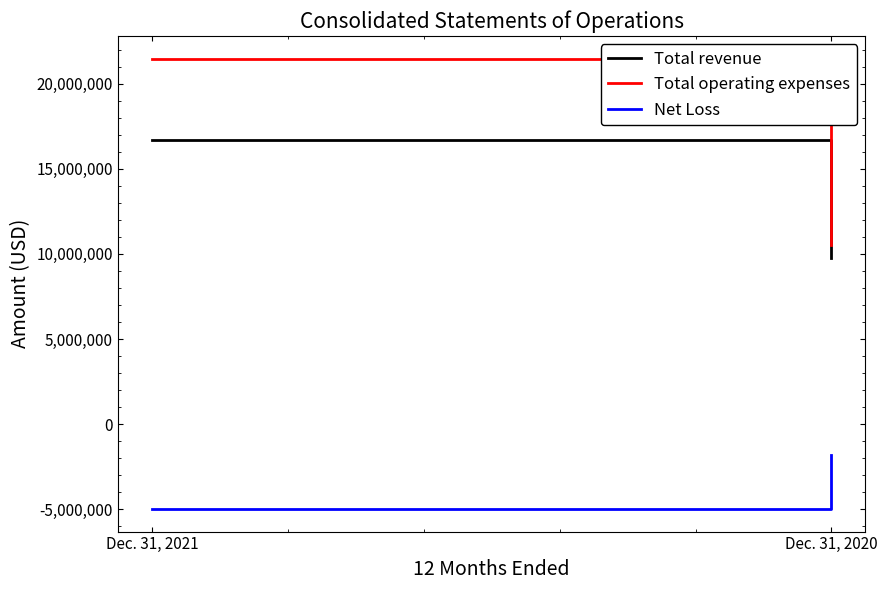

At Dec. 31, 2020, list the series in order from smallest to largest.

Net Loss, Total revenue, Total operating expenses